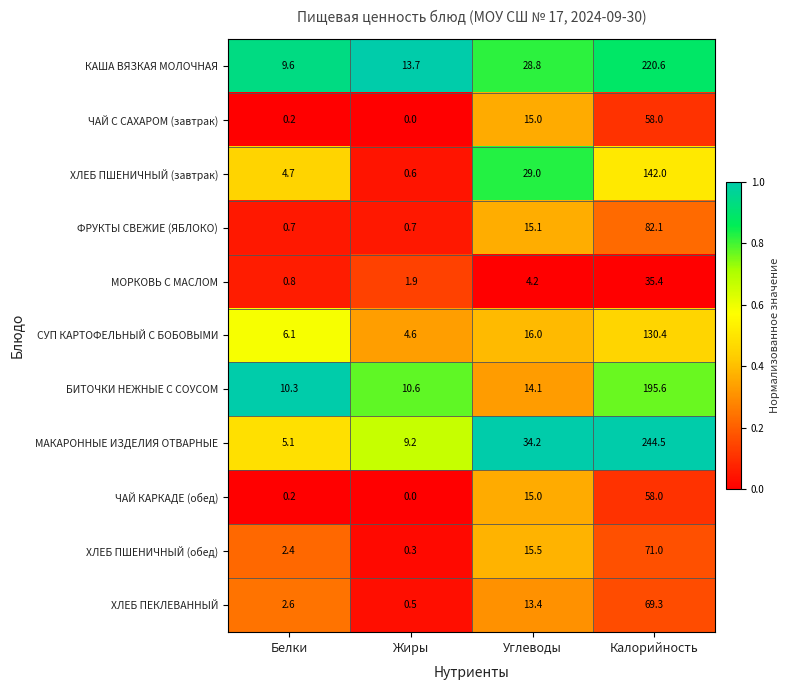

At which category does the chart reach its peak across all series?

Калорийность